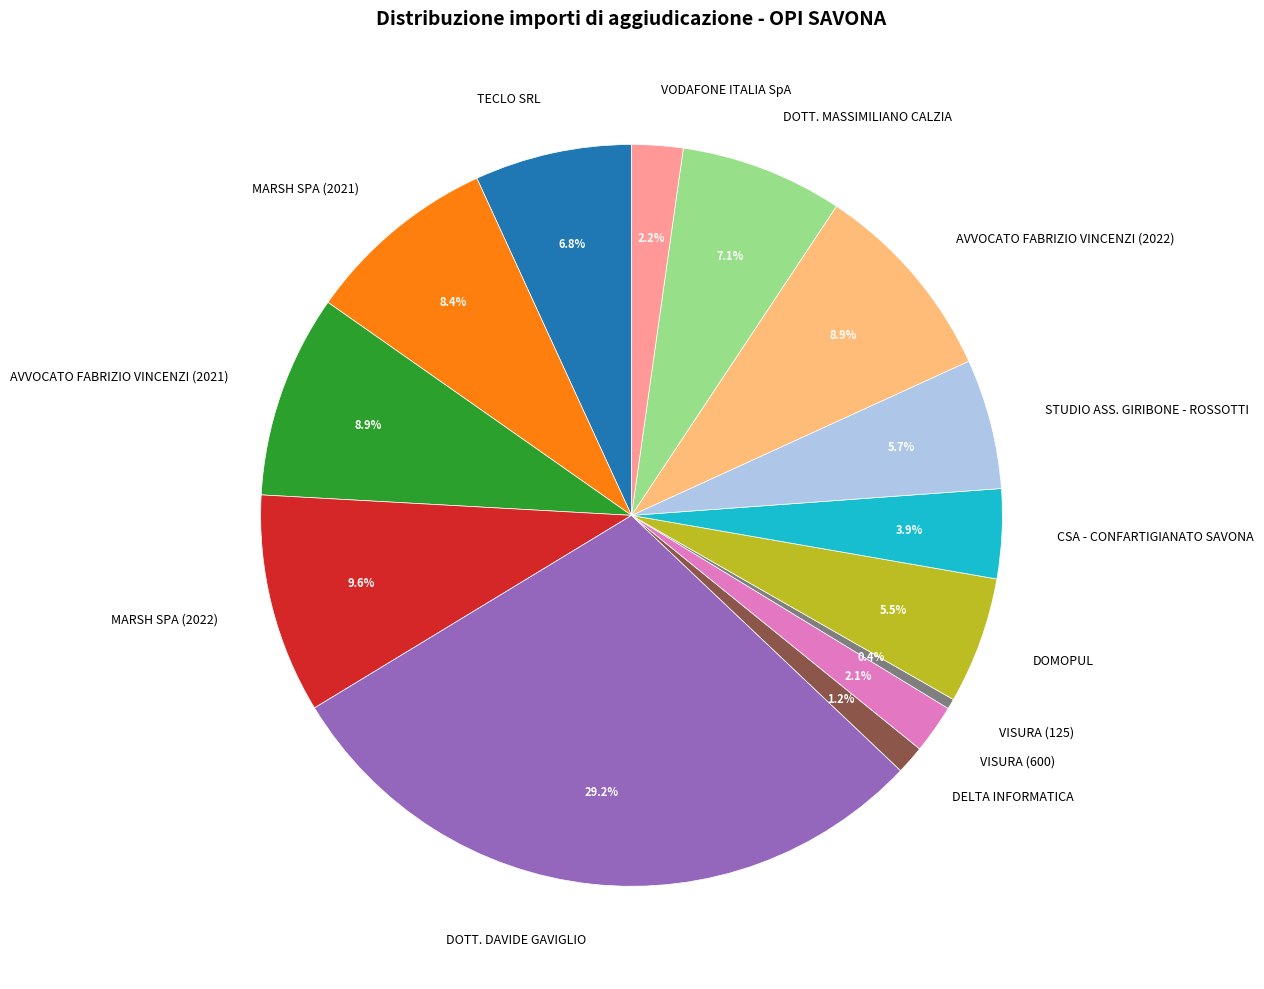

True or false: DELTA INFORMATICA accounts for 11% of the total.

False